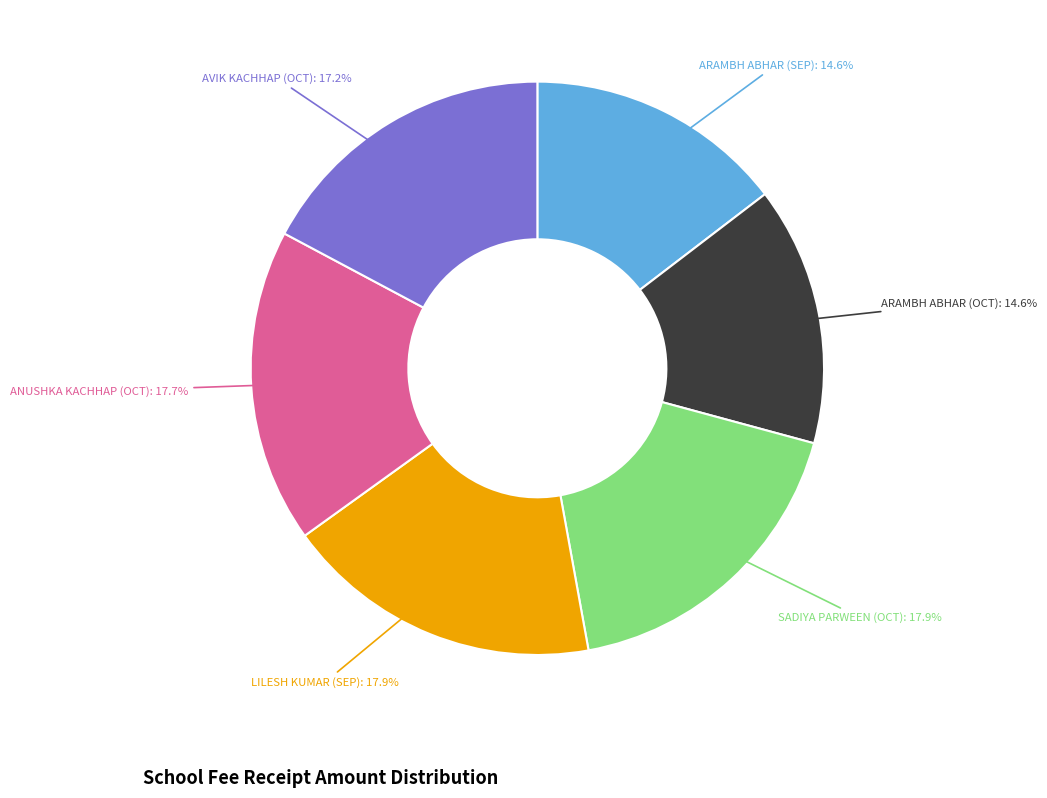

To the nearest percent, what portion does LILESH KUMAR (SEP) represent?

18%